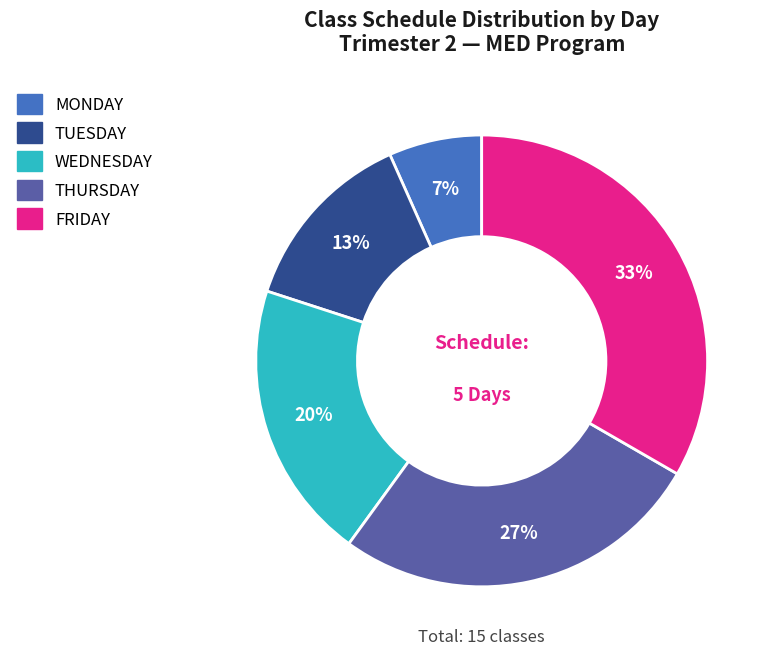

True or false: TUESDAY accounts for 13% of the total.

True